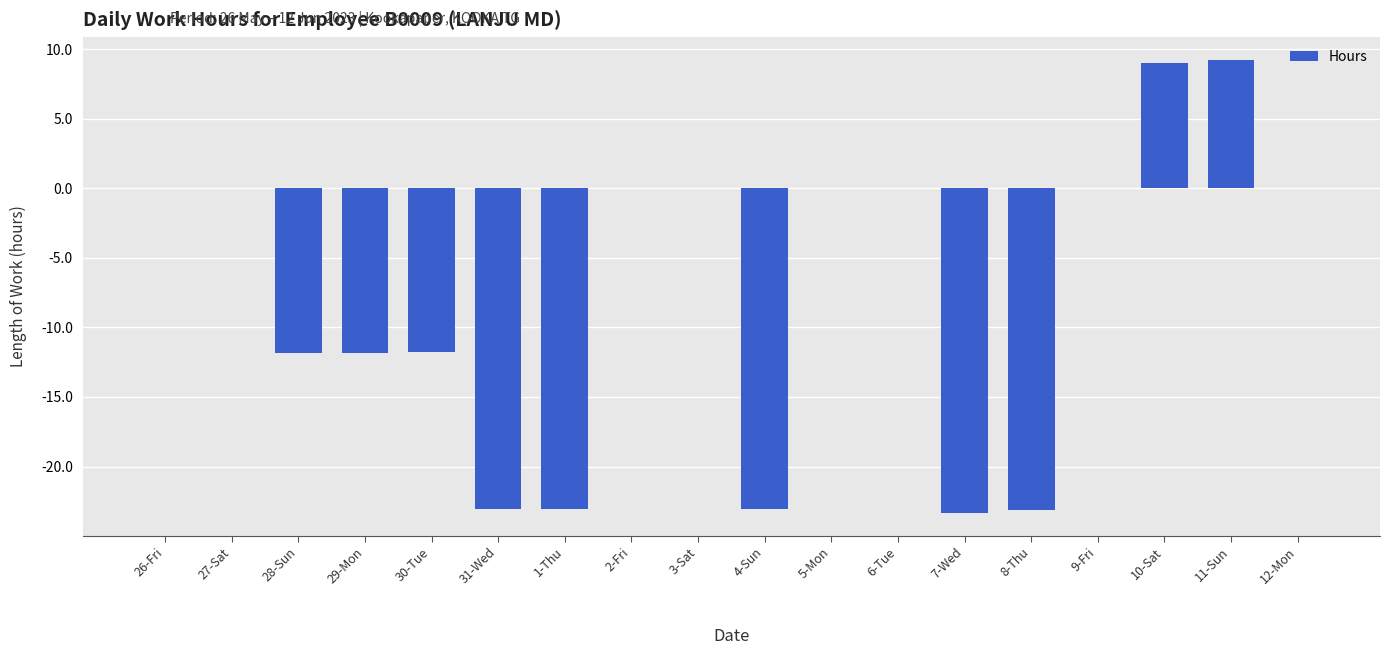

What is the change in value from 30-Tue to 12-Mon?

+11.8